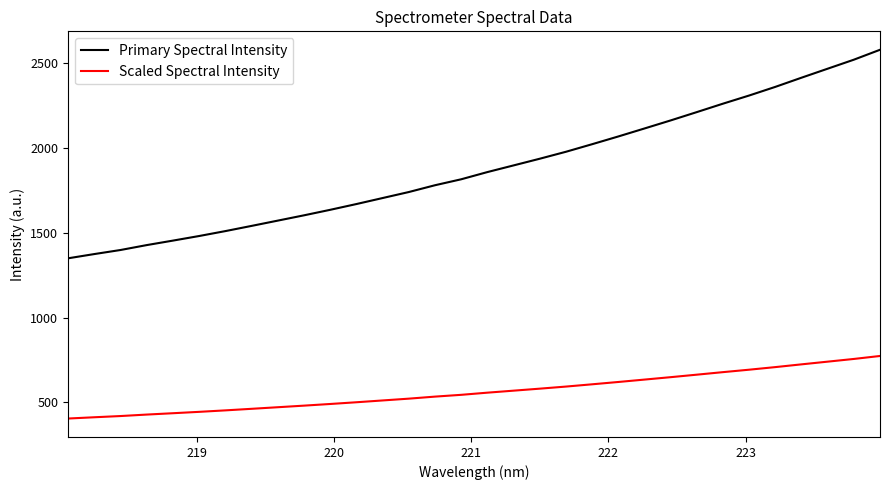

How many values in the Primary Spectral Intensity series are below 1857?

16